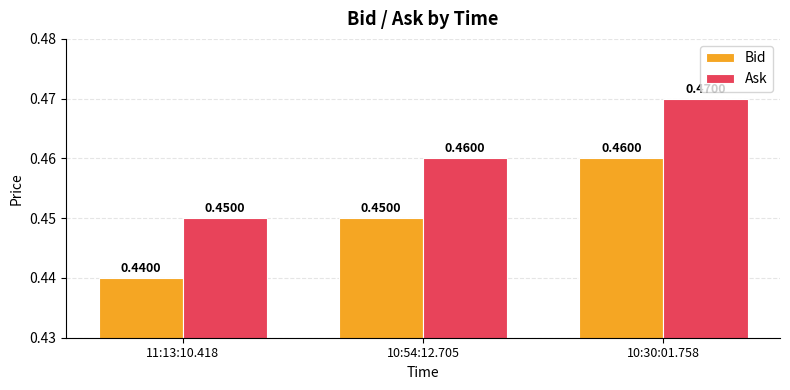

Is the value of Bid at 10:54:12.705 greater than the value of Ask at 10:30:01.758?

No